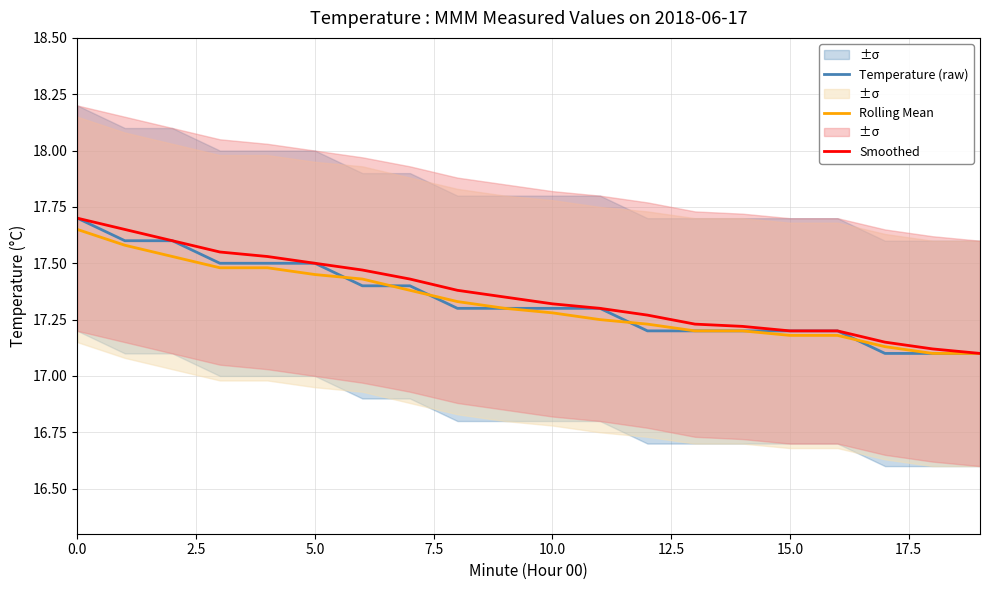

Is this an area chart (filled region under the line)?

No